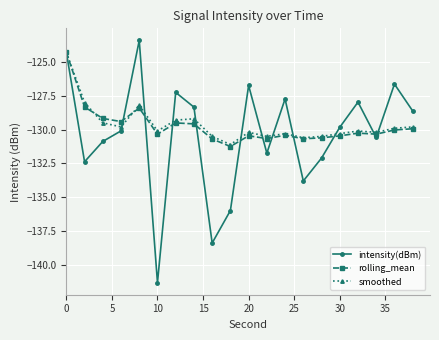

True or false: rolling_mean has more than 0 points higher than both neighbors.

True